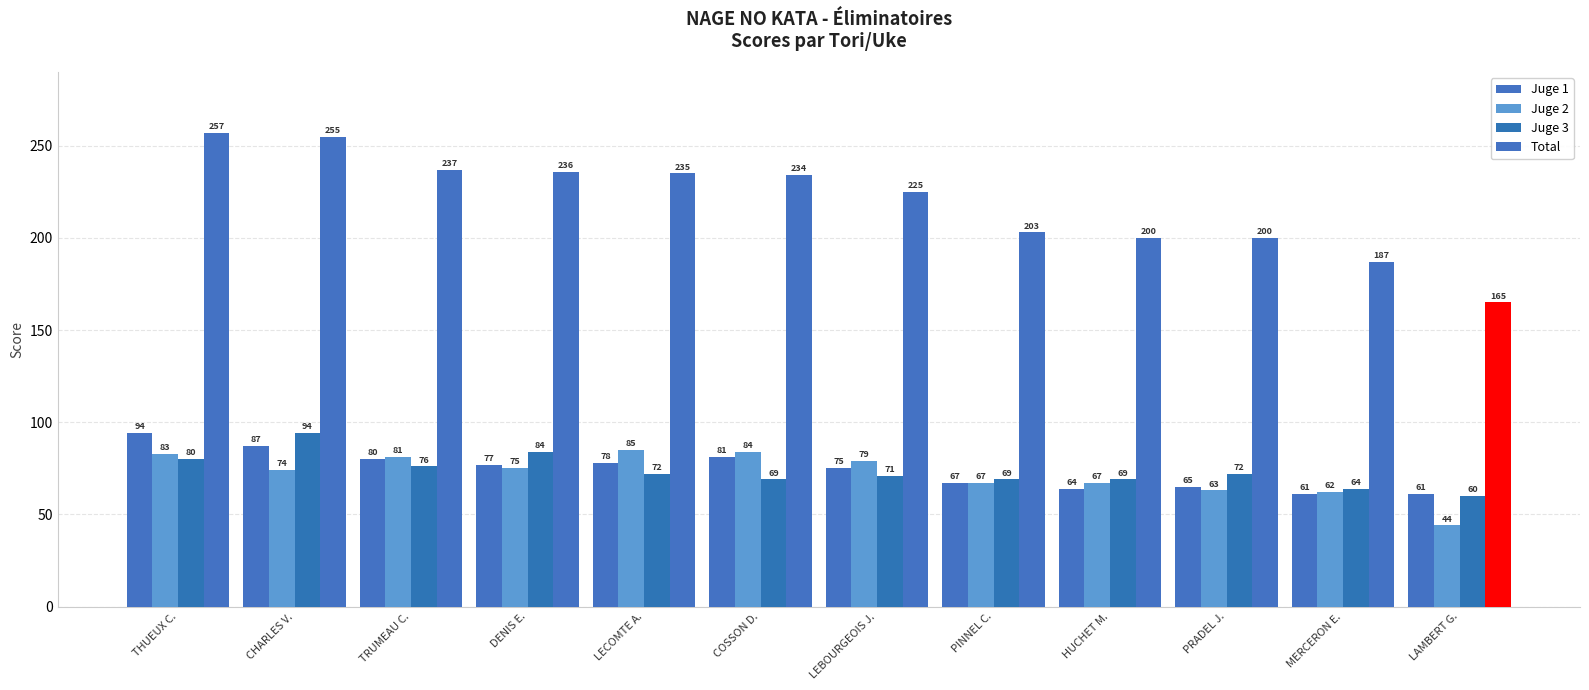

What is the sum of all Juge 2 values?

864